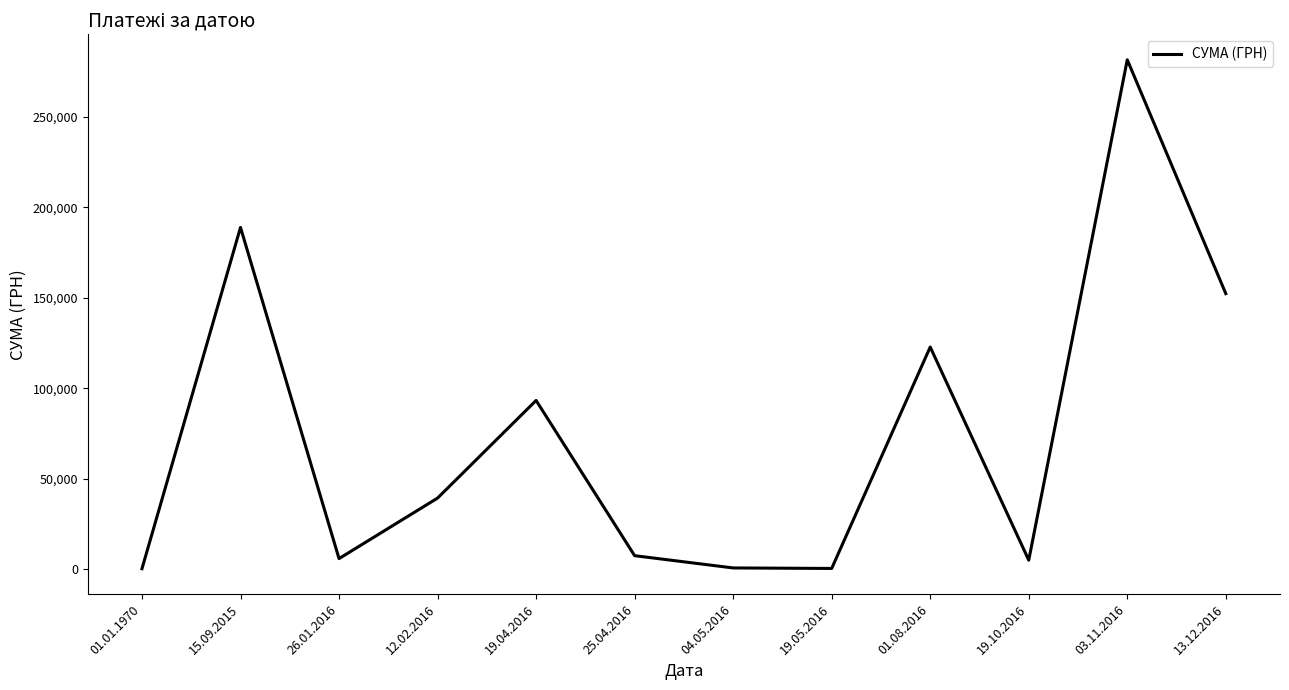

Which has a higher value, 26.01.2016 or 03.11.2016?

03.11.2016